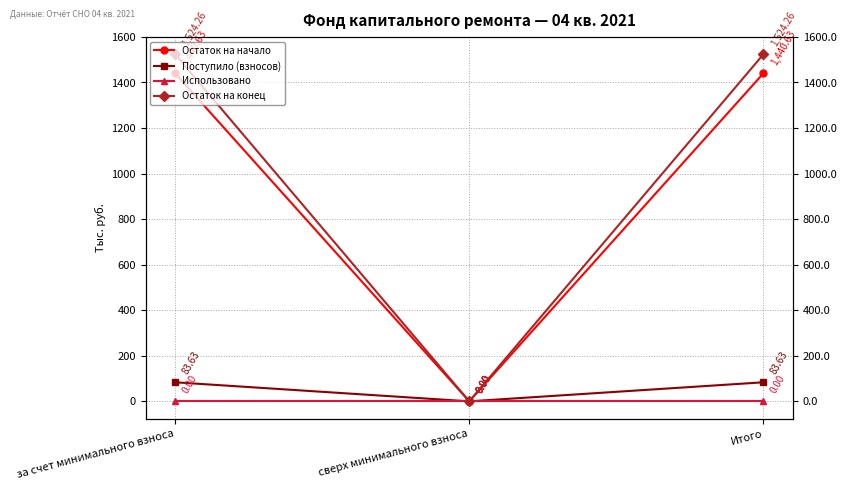

Count the number of categories in the chart.

3